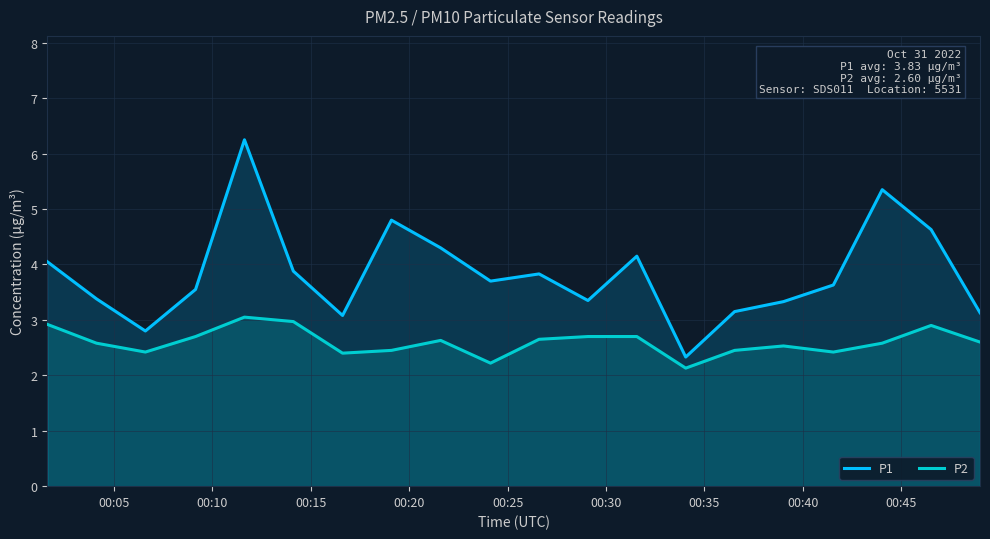

How many interior local valleys does the P2 series have?

5